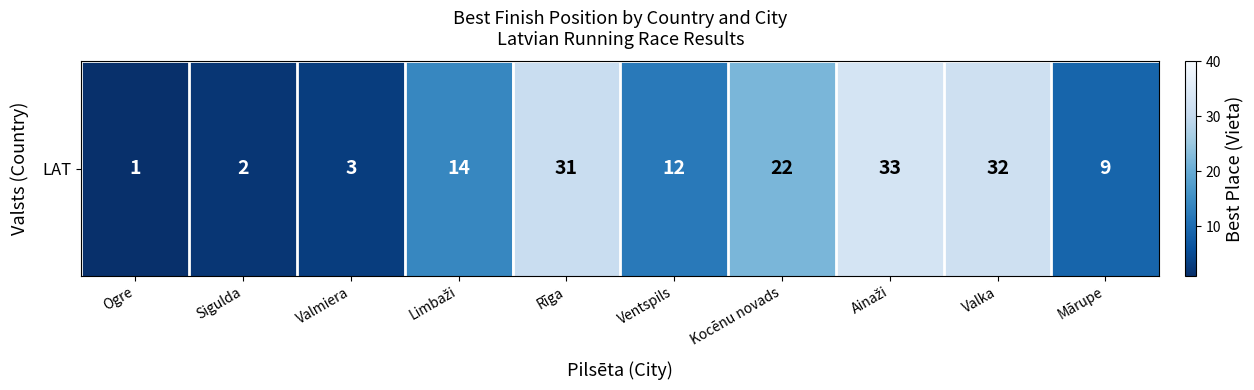

At which category does the chart reach its minimum across all series?

Ogre